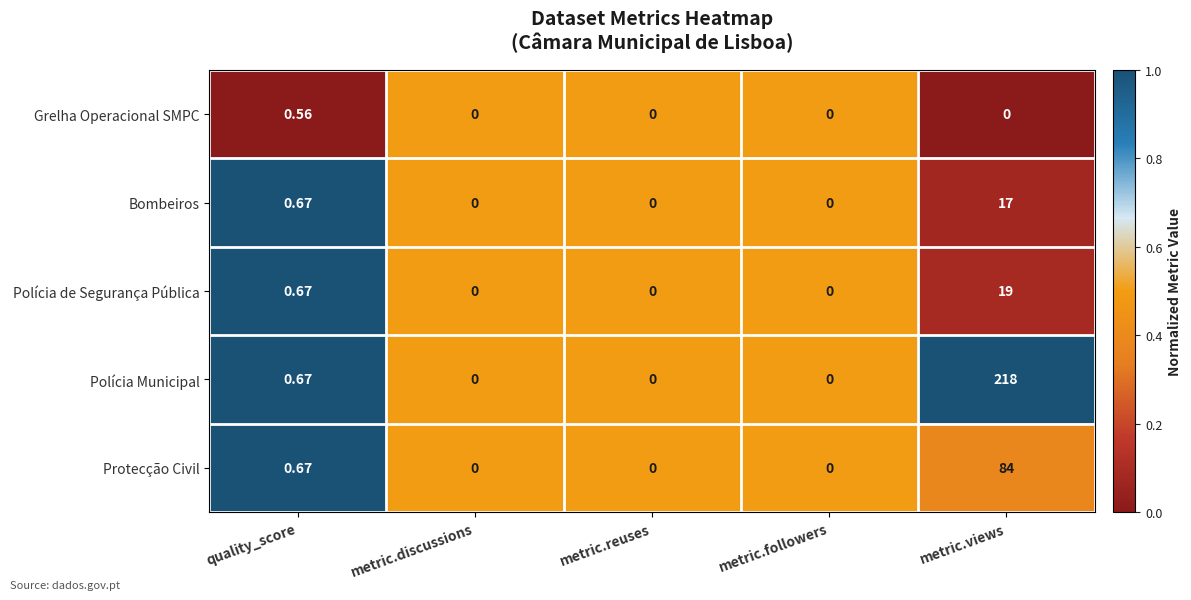

Which series has the widest spread of values?

Polícia Municipal